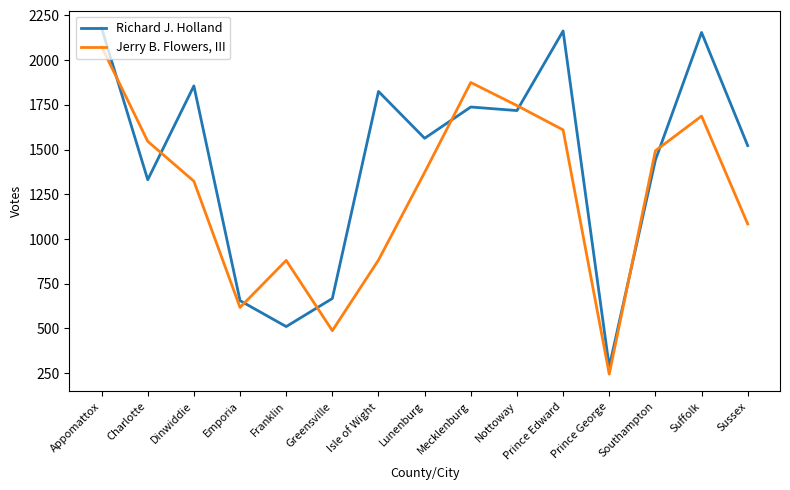

At how many categories does at least one series exceed 1504?

10